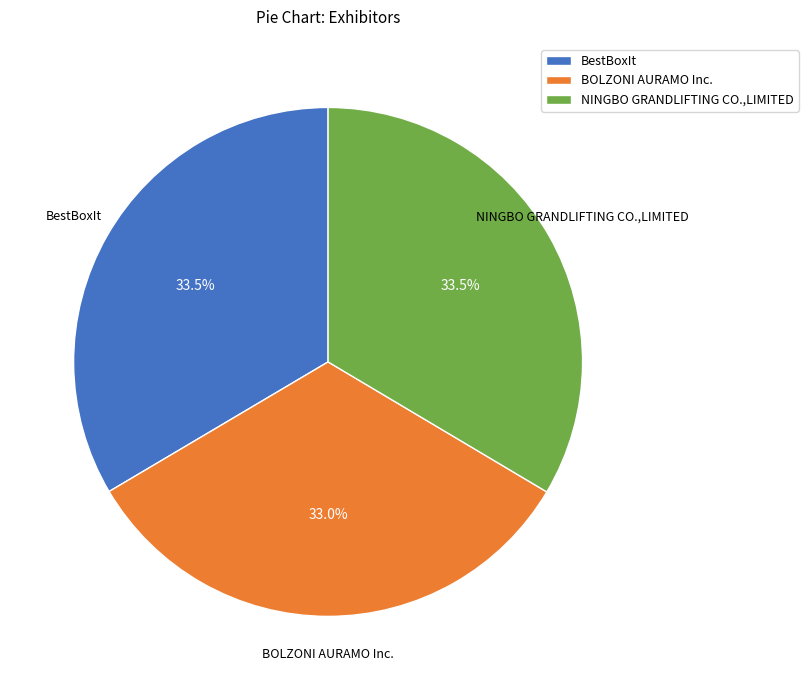

Between NINGBO GRANDLIFTING CO.,LIMITED and BOLZONI AURAMO Inc., which is larger?

NINGBO GRANDLIFTING CO.,LIMITED